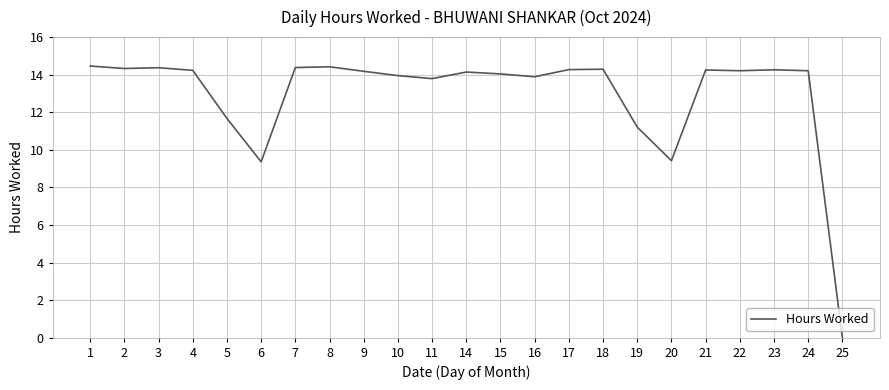

The chart shows a value of 14.5 at 1. True or false?

True